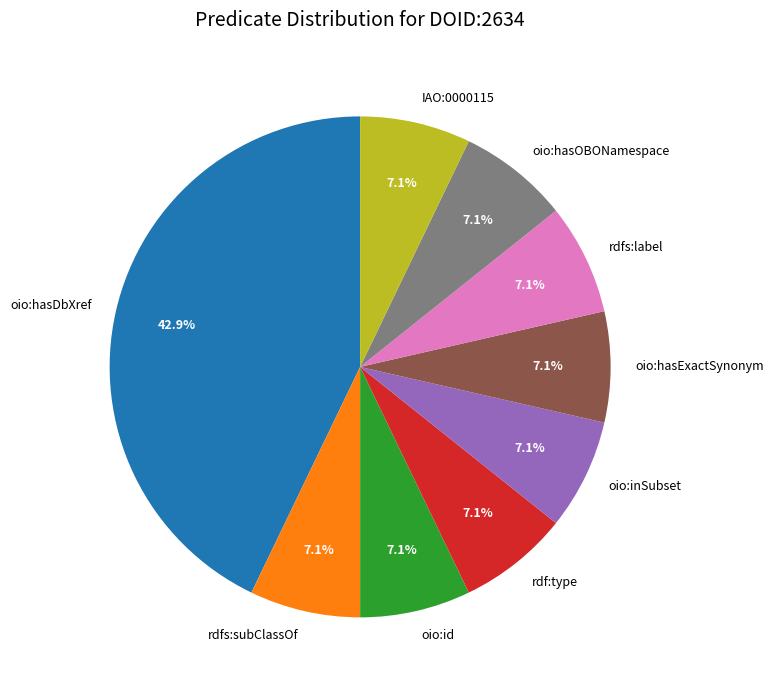

What portion of the pie excludes rdf:type?

92.9%